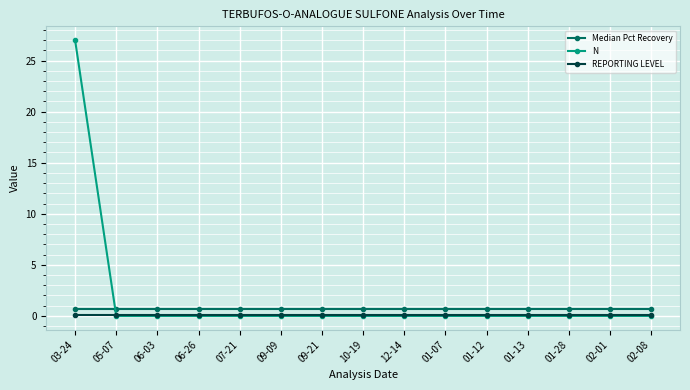

What are all the series names shown in the legend?

Median Pct Recovery, N, REPORTING LEVEL